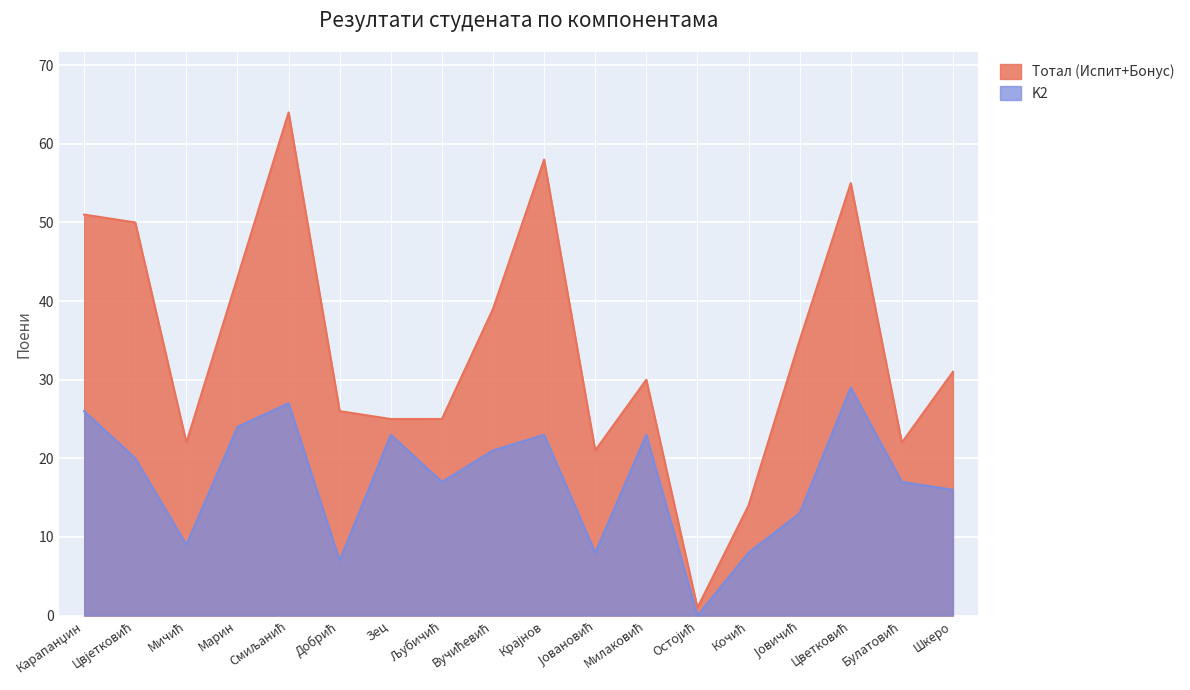

What are all the series names shown in the legend?

Тотал (Испит+Бонус), K2